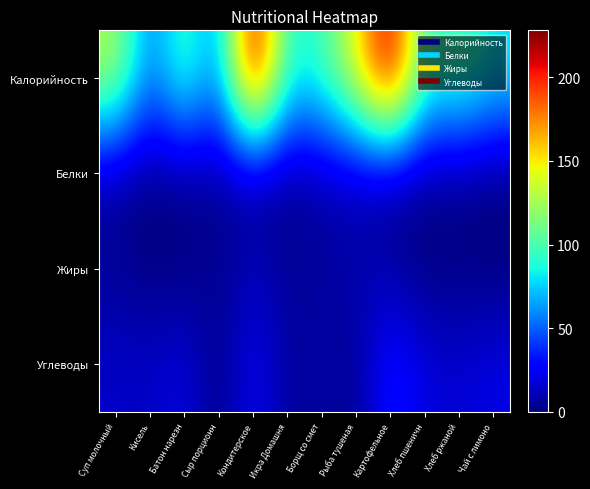

At how many categories does at least one series exceed 33?

12